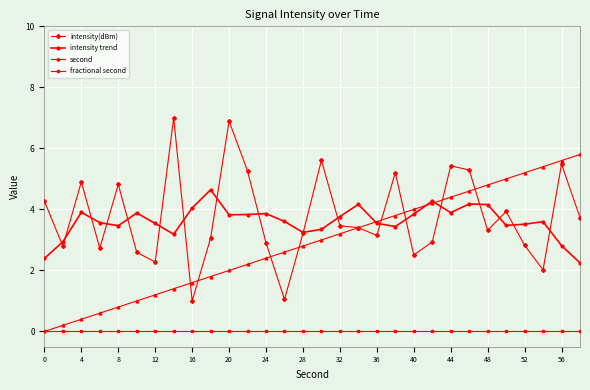

List the series in order of their peak value, lowest first.

fractional second, intensity trend, second, intensity(dBm)